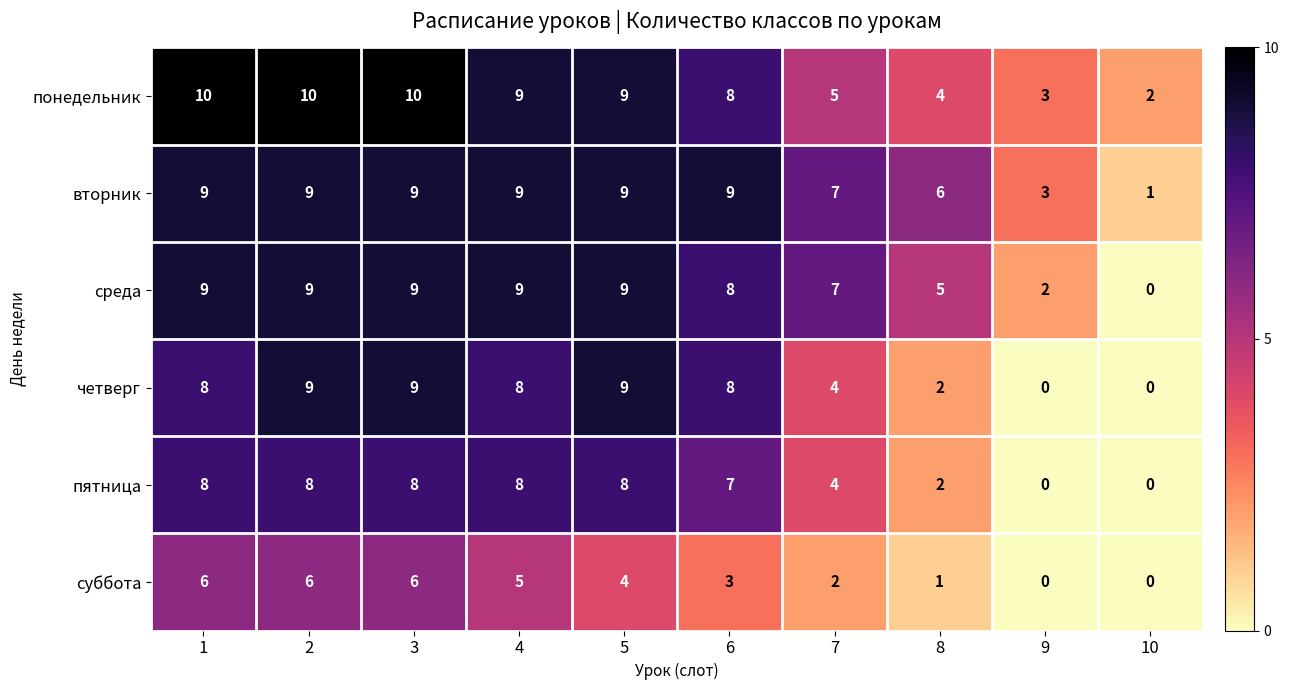

The среда series shows 12 at 4. True or false?

False